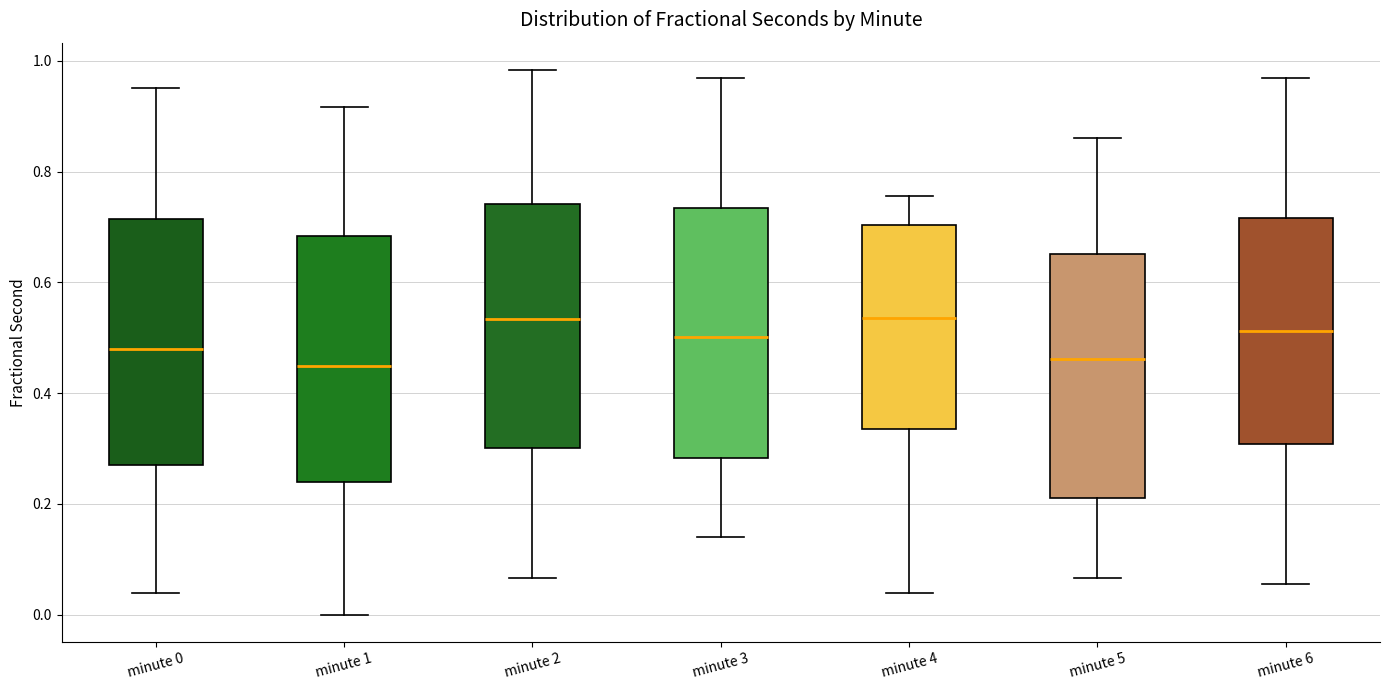

Reading left to right, read every box against the y-axis: the position of its median line, the range the box covers, and the ends of its whiskers. The values are not printed on the chart, so give them approximately, as read against the axis.

minute 0: median 0.48, box 0.28 to 0.72, whiskers 0.04 to 0.96
minute 1: median 0.44, box 0.24 to 0.68, whiskers 0.00 to 0.92
minute 2: median 0.54, box 0.30 to 0.74, whiskers 0.06 to 0.98
minute 3: median 0.50, box 0.28 to 0.74, whiskers 0.14 to 0.96
minute 4: median 0.54, box 0.34 to 0.70, whiskers 0.04 to 0.76
minute 5: median 0.46, box 0.22 to 0.66, whiskers 0.06 to 0.86
minute 6: median 0.52, box 0.30 to 0.72, whiskers 0.06 to 0.96